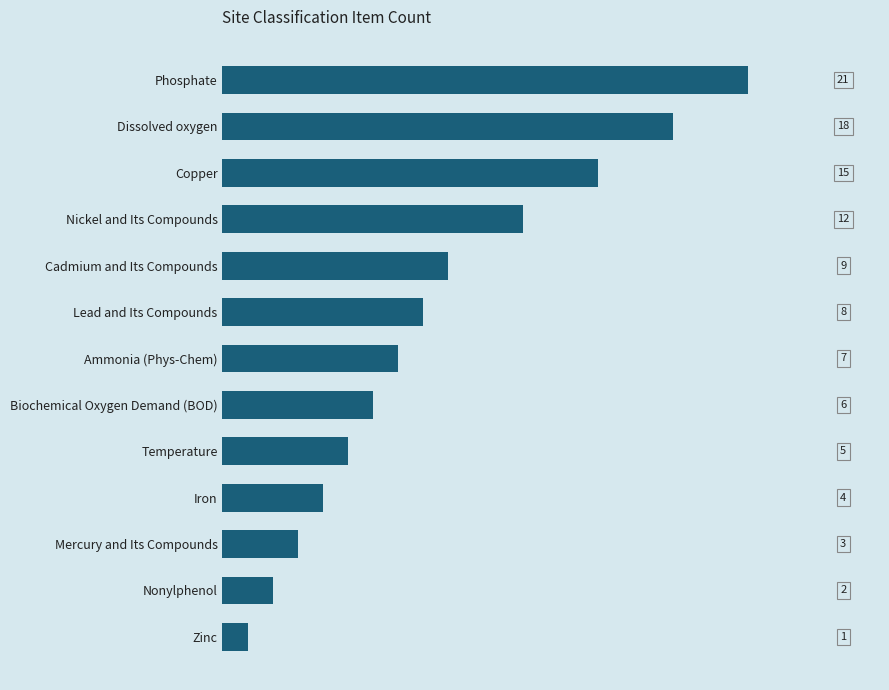

What is the average value?

9